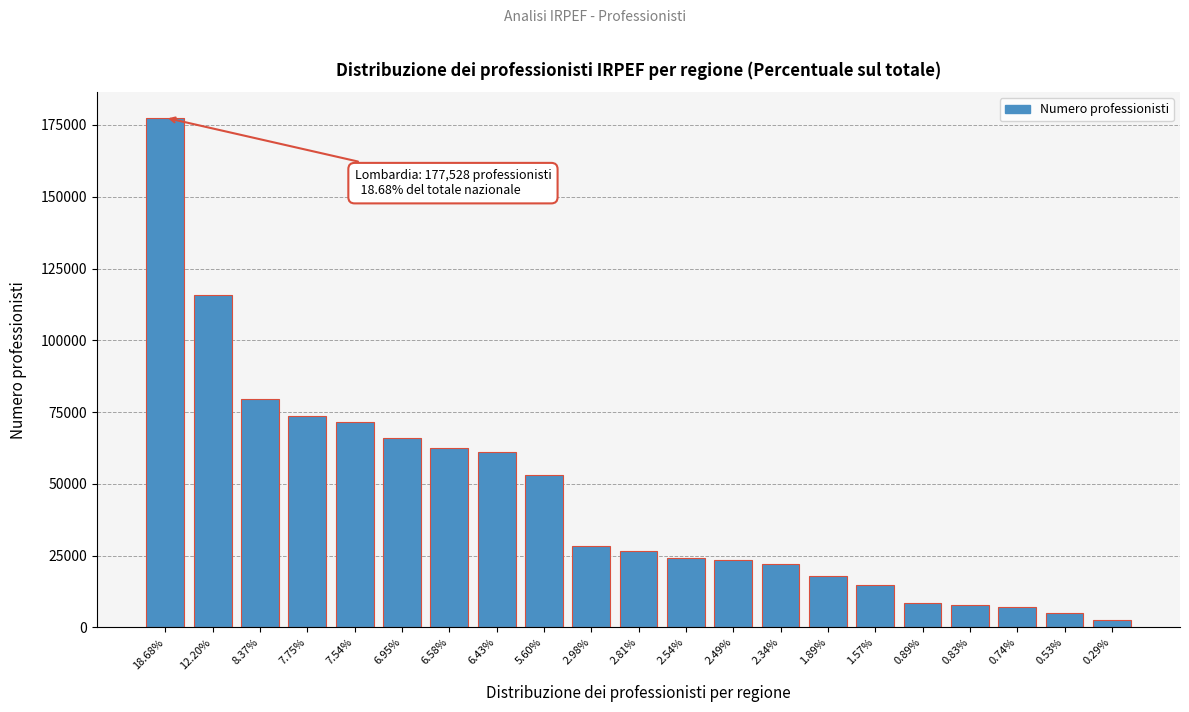

What is the label of the 4th bar from the left?

7.75%